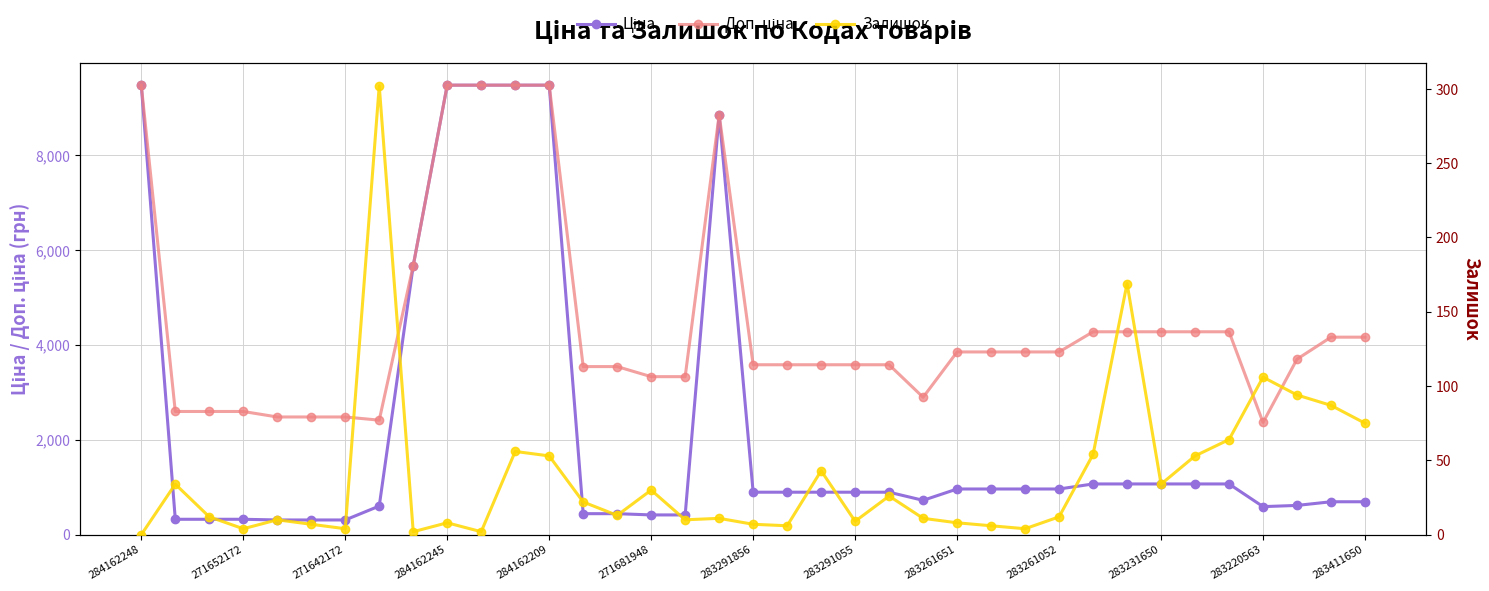

Is this an area chart (filled region under the line)?

No